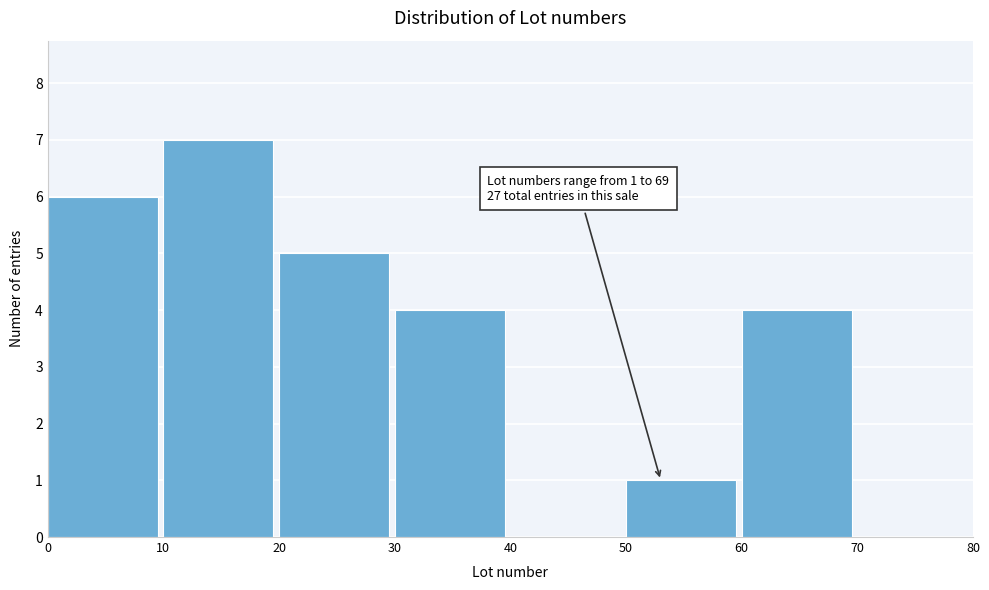

Which range on the x-axis has the tallest bar?

10 to 20